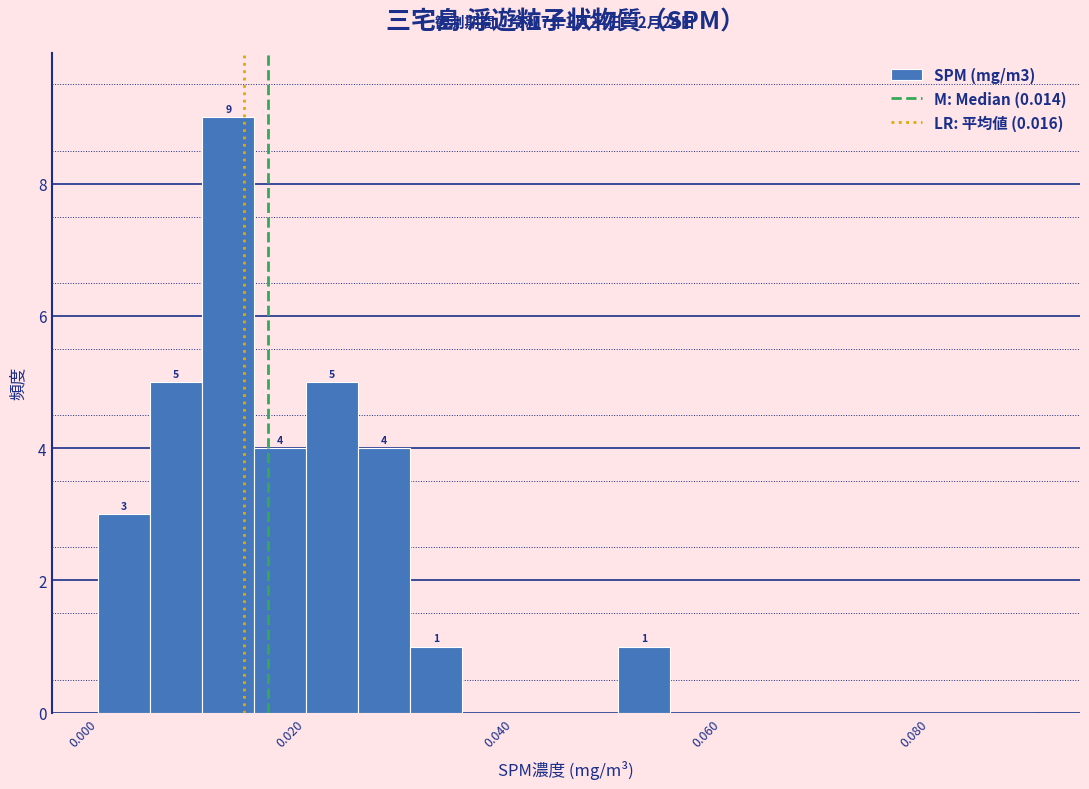

Read against the x-axis, roughly where is the centre of the tallest bar?

0.012